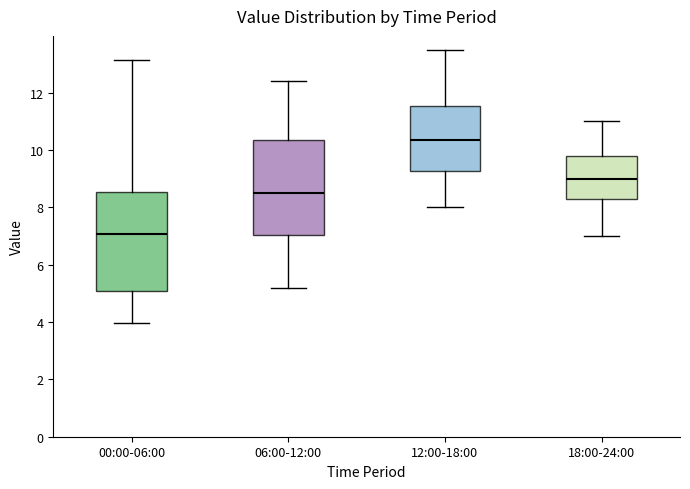

Where does the lower whisker of the box for 12:00-18:00 end on the y-axis? The values are not printed on the chart, so give them approximately, as read against the axis.

8.0